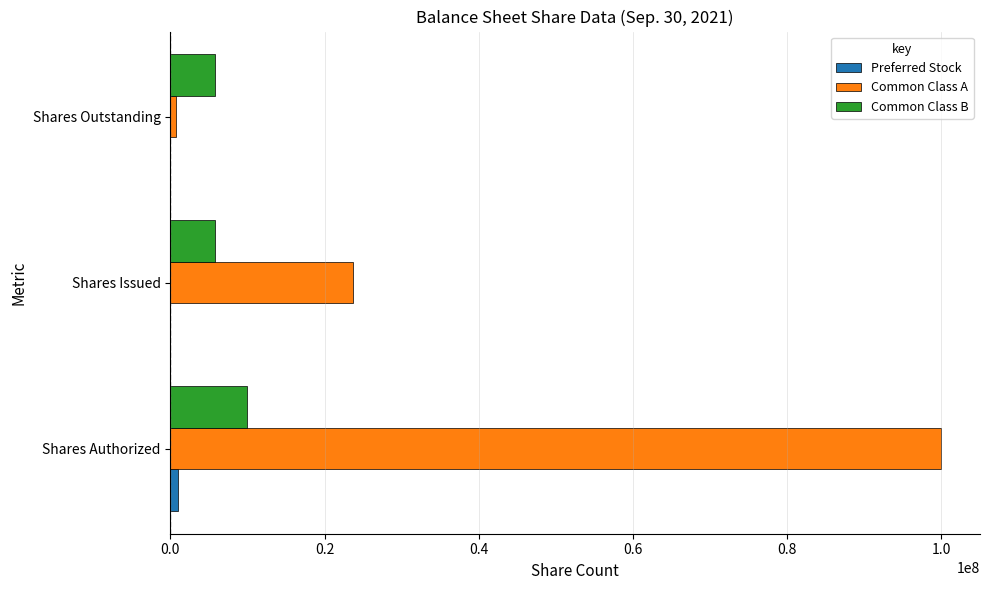

Which series has the largest total across all categories?

Common Class A